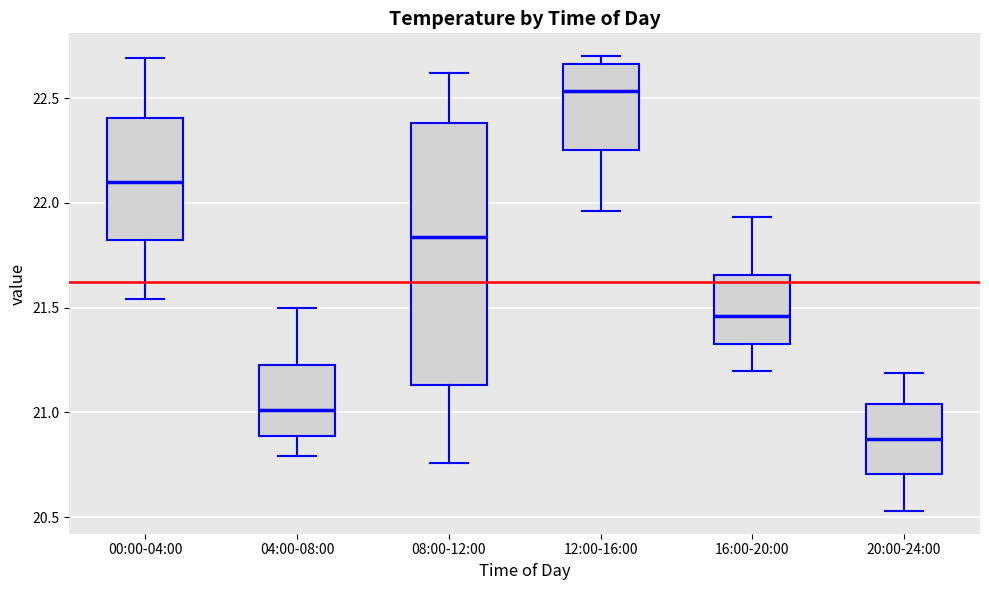

Which box's median line is the highest?

12:00-16:00